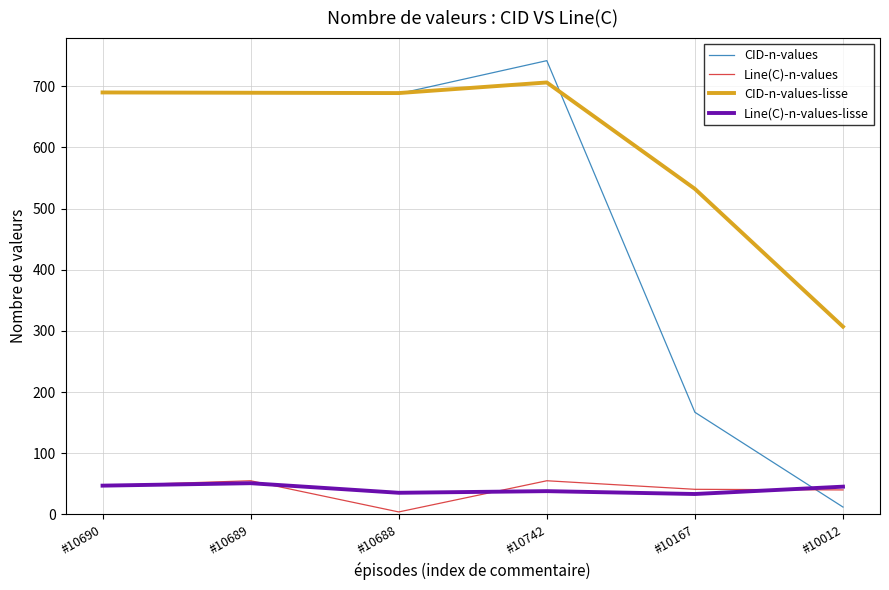

True or false: CID-n-values has a value of 345.1 at #10690.

False